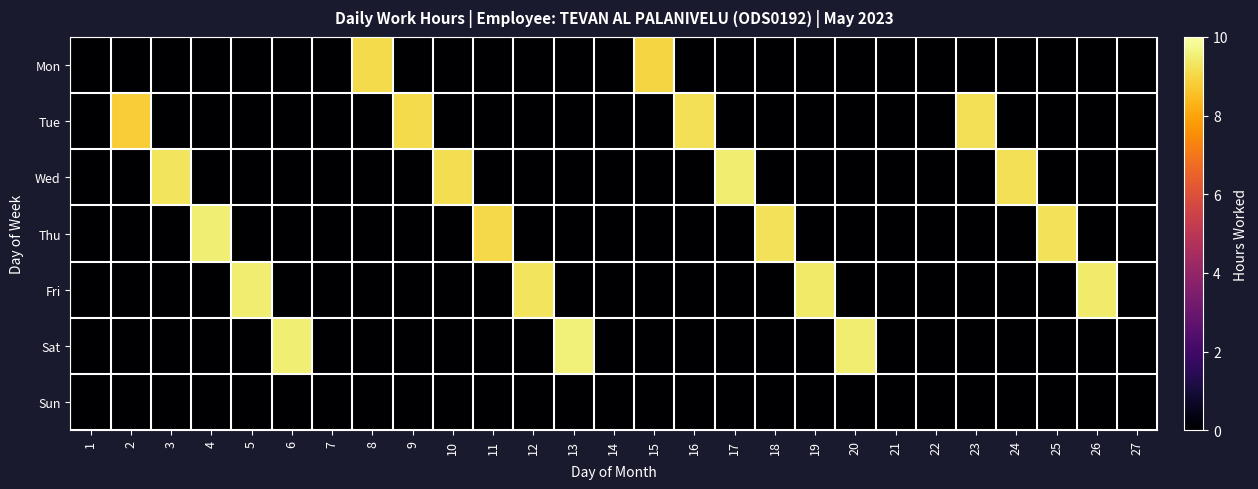

Reading left to right, what are all the values shown in this chart?

Mon: 1=0.0	2=0.0	3=0.0	4=0.0	5=0.0	6=0.0	7=0.0	8=9.1	9=0.0	10=0.0	11=0.0	12=0.0	13=0.0	14=0.0	15=9.0	16=0.0	17=0.0	18=0.0	19=0.0	20=0.0	21=0.0	22=0.0	23=0.0	24=0.0	25=0.0	26=0.0	27=0.0
Tue: 1=0.0	2=8.8	3=0.0	4=0.0	5=0.0	6=0.0	7=0.0	8=0.0	9=9.1	10=0.0	11=0.0	12=0.0	13=0.0	14=0.0	15=0.0	16=9.2	17=0.0	18=0.0	19=0.0	20=0.0	21=0.0	22=0.0	23=9.2	24=0.0	25=0.0	26=0.0	27=0.0
Wed: 1=0.0	2=0.0	3=9.3	4=0.0	5=0.0	6=0.0	7=0.0	8=0.0	9=0.0	10=9.2	11=0.0	12=0.0	13=0.0	14=0.0	15=0.0	16=0.0	17=9.5	18=0.0	19=0.0	20=0.0	21=0.0	22=0.0	23=0.0	24=9.2	25=0.0	26=0.0	27=0.0
Thu: 1=0.0	2=0.0	3=0.0	4=9.5	5=0.0	6=0.0	7=0.0	8=0.0	9=0.0	10=0.0	11=9.1	12=0.0	13=0.0	14=0.0	15=0.0	16=0.0	17=0.0	18=9.2	19=0.0	20=0.0	21=0.0	22=0.0	23=0.0	24=0.0	25=9.2	26=0.0	27=0.0
Fri: 1=0.0	2=0.0	3=0.0	4=0.0	5=9.5	6=0.0	7=0.0	8=0.0	9=0.0	10=0.0	11=0.0	12=9.3	13=0.0	14=0.0	15=0.0	16=0.0	17=0.0	18=0.0	19=9.4	20=0.0	21=0.0	22=0.0	23=0.0	24=0.0	25=0.0	26=9.4	27=0.0
Sat: 1=0.0	2=0.0	3=0.0	4=0.0	5=0.0	6=9.5	7=0.0	8=0.0	9=0.0	10=0.0	11=0.0	12=0.0	13=9.5	14=0.0	15=0.0	16=0.0	17=0.0	18=0.0	19=0.0	20=9.5	21=0.0	22=0.0	23=0.0	24=0.0	25=0.0	26=0.0	27=0.0
Sun: 1=0.0	2=0.0	3=0.0	4=0.0	5=0.0	6=0.0	7=0.0	8=0.0	9=0.0	10=0.0	11=0.0	12=0.0	13=0.0	14=0.0	15=0.0	16=0.0	17=0.0	18=0.0	19=0.0	20=0.0	21=0.0	22=0.0	23=0.0	24=0.0	25=0.0	26=0.0	27=0.0